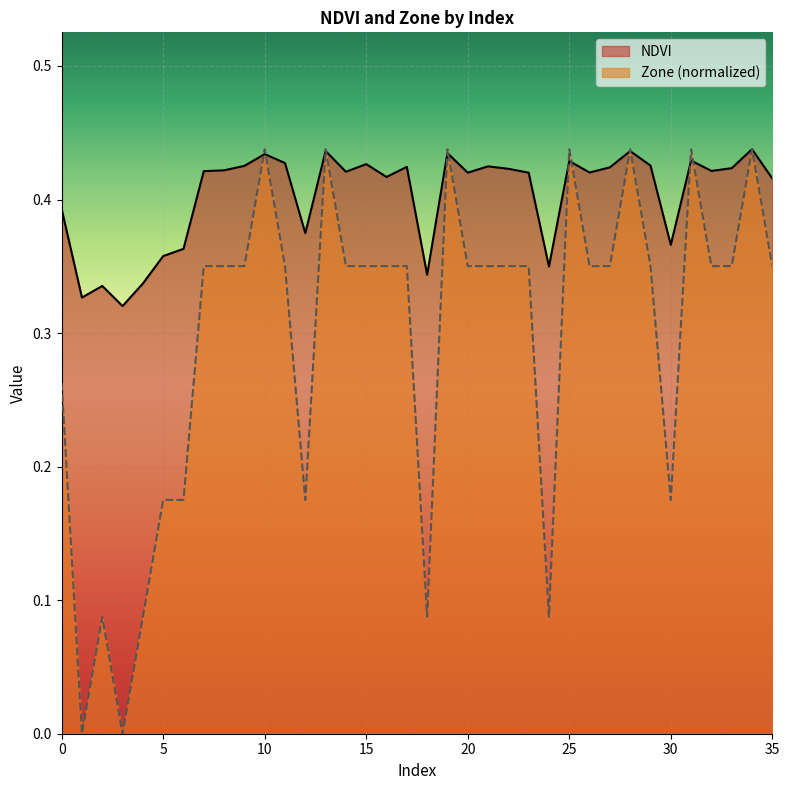

What value does the NDVI series have at 16?

0.4